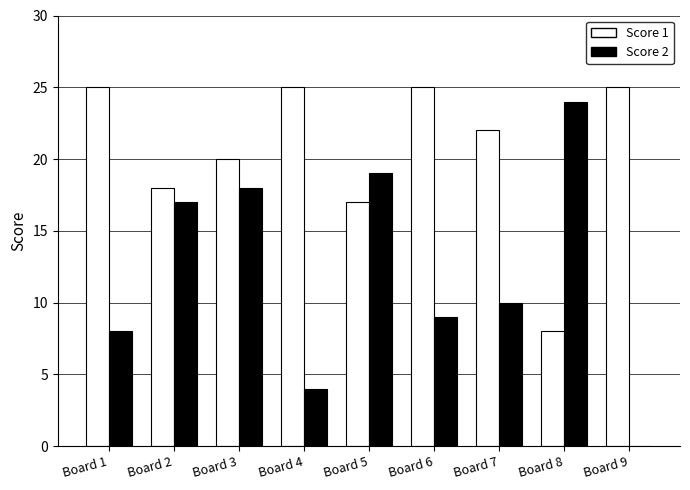

Reading left to right, transcribe all the data shown in this chart.

Score 1: 25	18	20	25	17	25	22	8	25
Score 2: 8	17	18	4	19	9	10	24	0